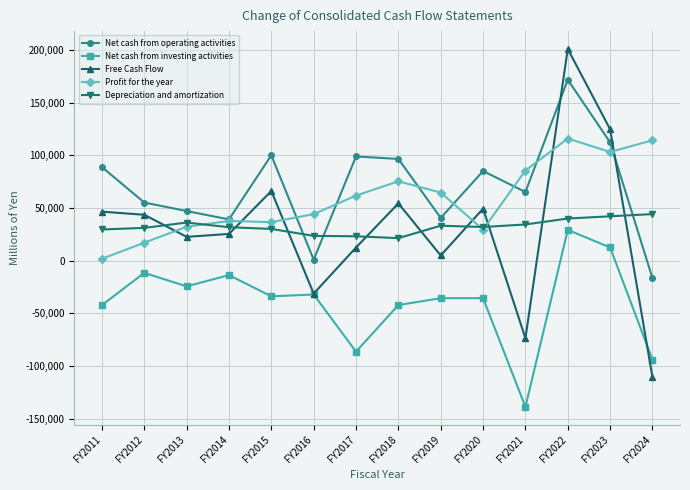

True or false: Net cash from investing activities and Profit for the year cross at least once.

False